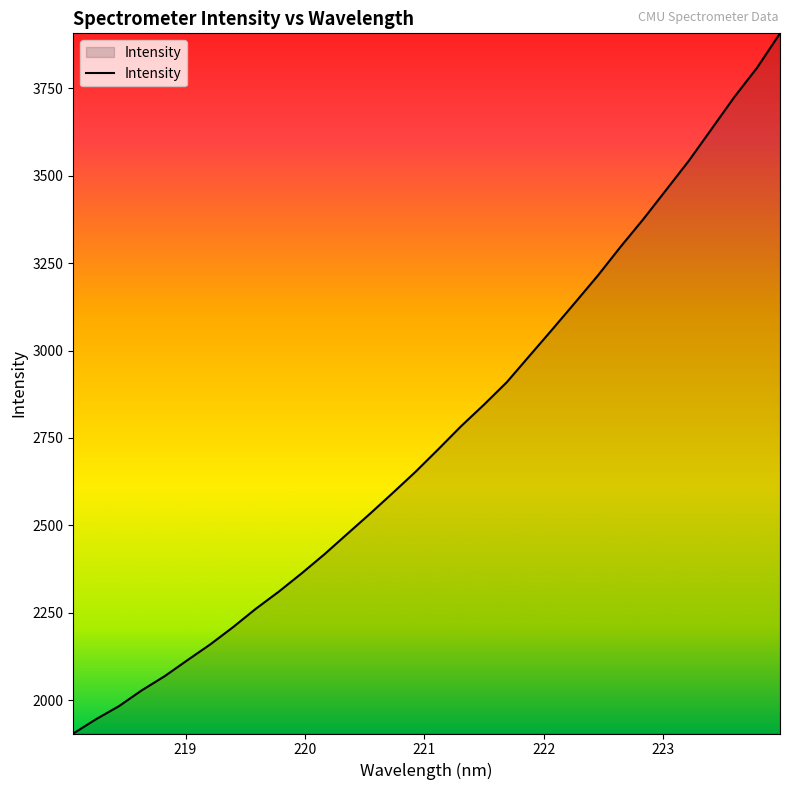

What is the smallest value displayed?

1905.5